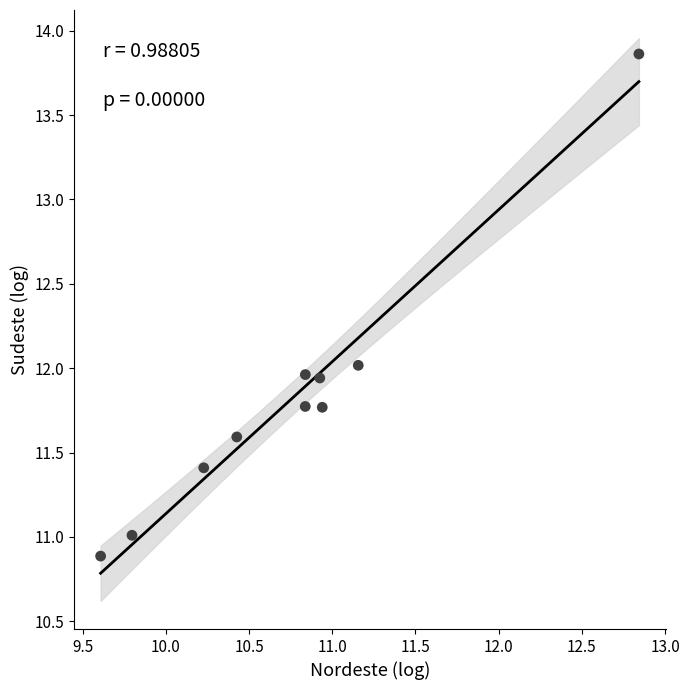

What is the average X value?

10.8